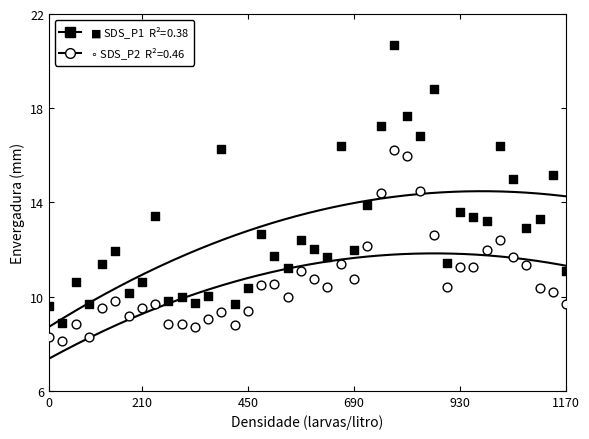

Which series reaches the maximum Y coordinate?

SDS_P1